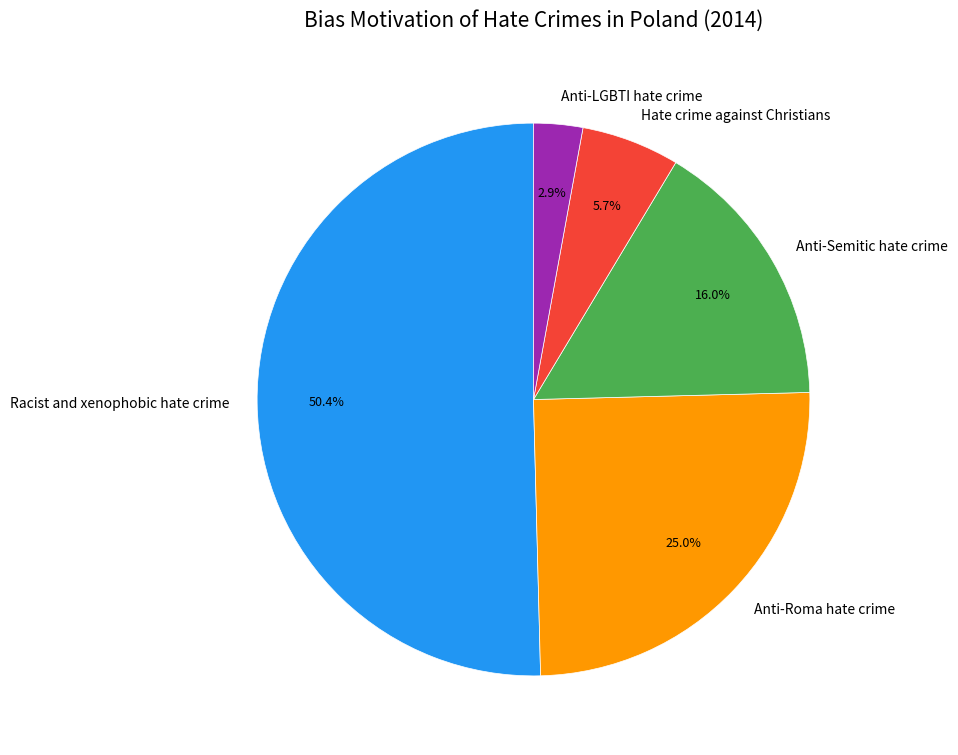

Approximately how many times larger is the value at Anti-LGBTI hate crime compared to Racist and xenophobic hate crime?

0.1